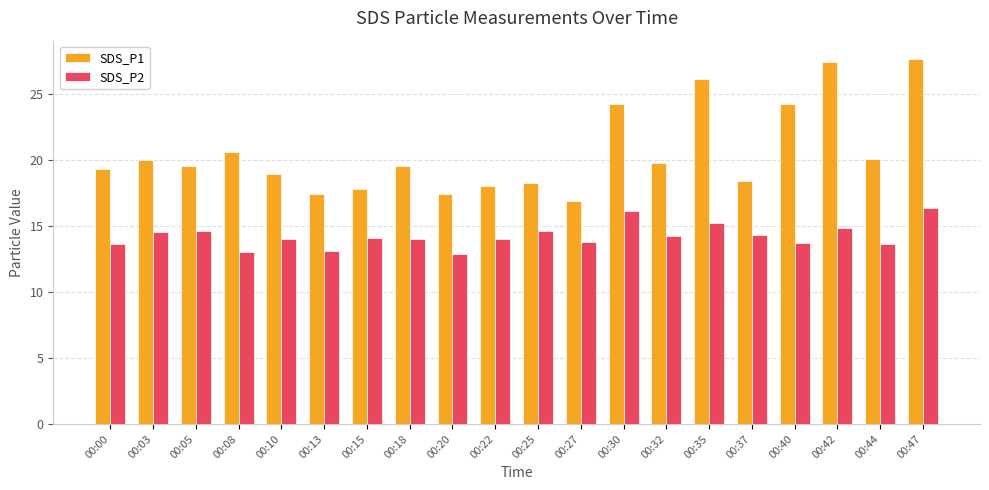

The SDS_P2 series shows 3.8 at 00:00. True or false?

False